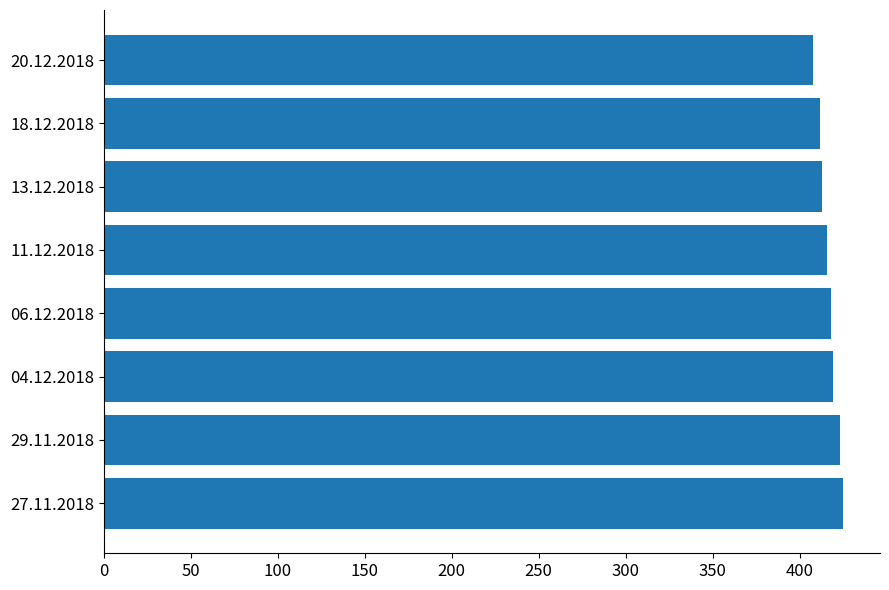

How many data points are less than 418?

4